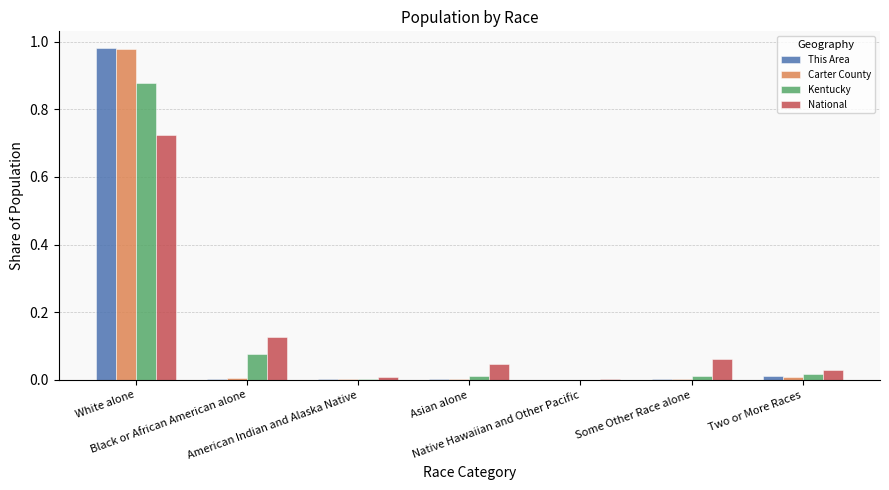

Which has a higher value, Native Hawaiian and Other Pacific or Asian alone?

Asian alone